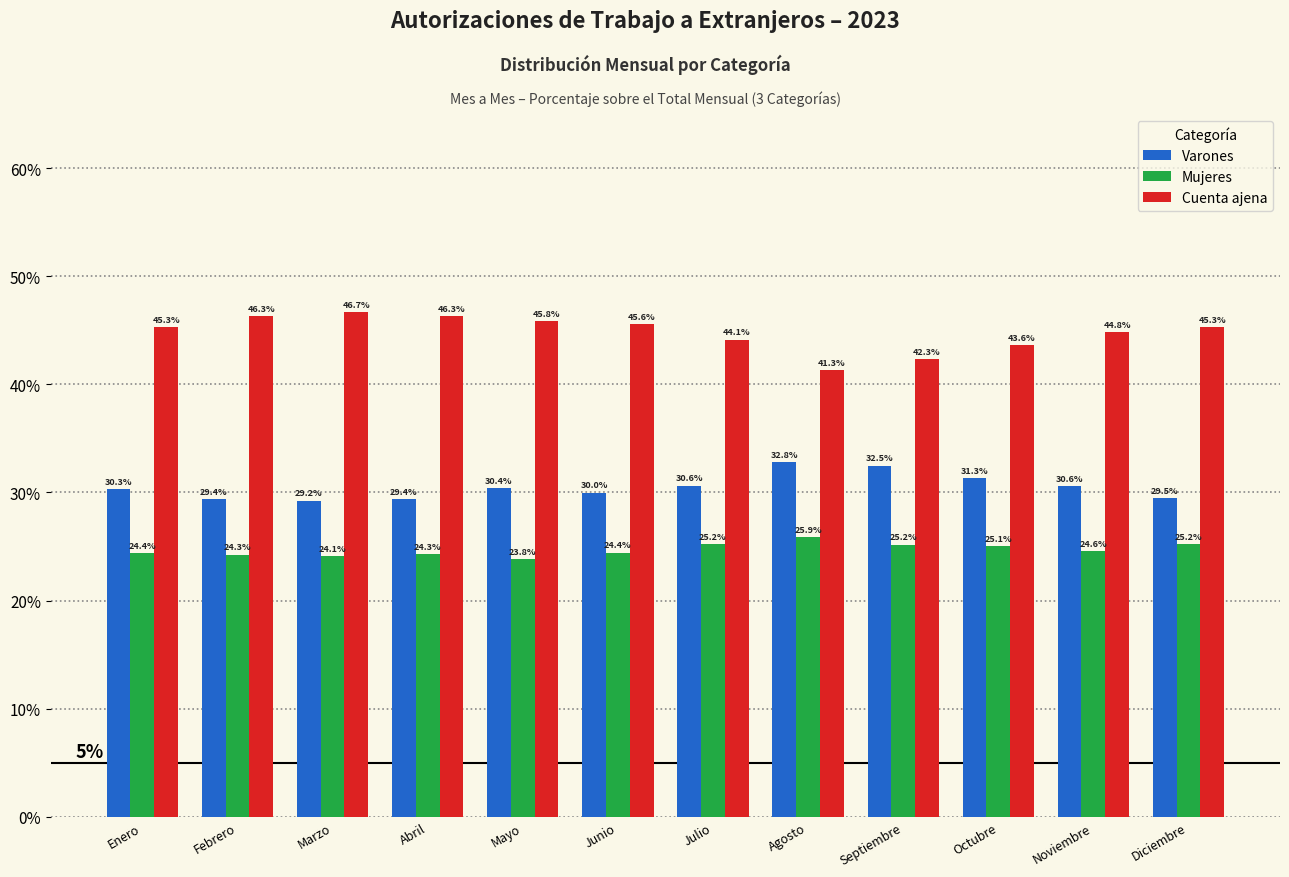

Reading left to right, extract all data points from this chart.

Varones: Enero=30.3	Febrero=29.4	Marzo=29.2	Abril=29.4	Mayo=30.4	Junio=30.0	Julio=30.6	Agosto=32.8	Septiembre=32.5	Octubre=31.3	Noviembre=30.6	Diciembre=29.5
Mujeres: Enero=24.4	Febrero=24.3	Marzo=24.1	Abril=24.3	Mayo=23.8	Junio=24.4	Julio=25.2	Agosto=25.9	Septiembre=25.2	Octubre=25.1	Noviembre=24.6	Diciembre=25.2
Cuenta ajena: Enero=45.3	Febrero=46.3	Marzo=46.7	Abril=46.3	Mayo=45.8	Junio=45.6	Julio=44.1	Agosto=41.3	Septiembre=42.3	Octubre=43.6	Noviembre=44.8	Diciembre=45.3